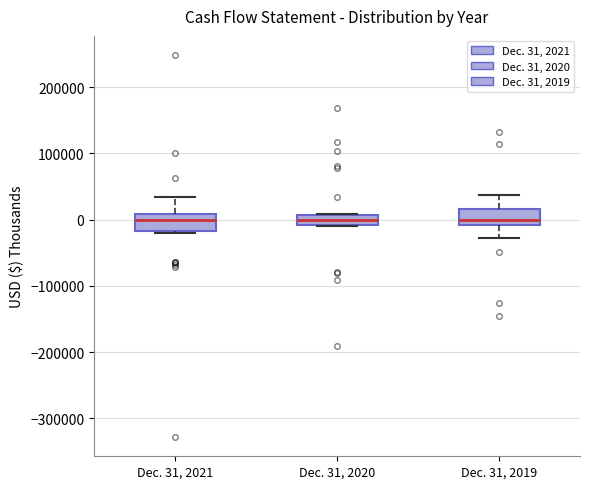

Reading left to right, transcribe this box plot: for each box, give where its median line is, the range the box spans, and where its two whiskers end, as read against the y-axis. The values are not printed on the chart, so give them approximately, as read against the axis.

Dec. 31, 2021: median 0, box -20000 to 10000, whiskers -20000 (just below the box's lower edge) to 30000
Dec. 31, 2020: median 0, box -10000 to 10000, whiskers -10000 to 10000
Dec. 31, 2019: median 0, box -10000 to 20000, whiskers -30000 to 40000